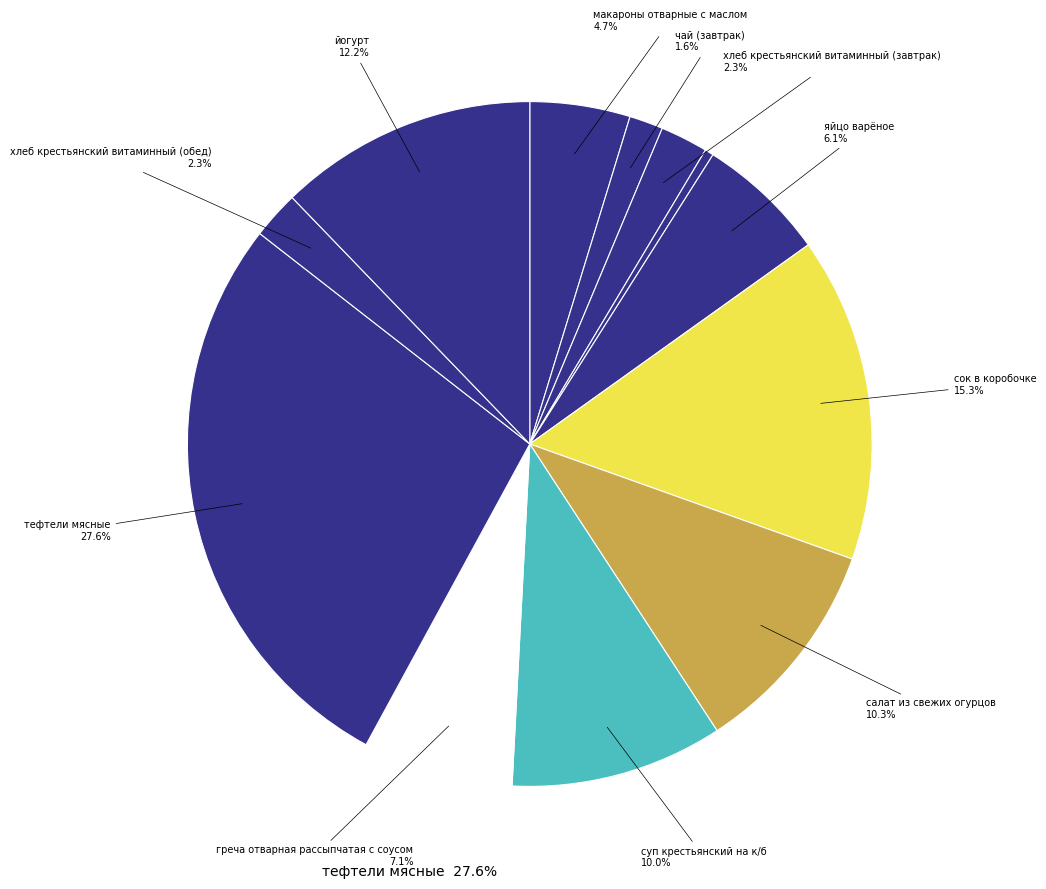

Is there any slice that represents more than half of the pie?

No